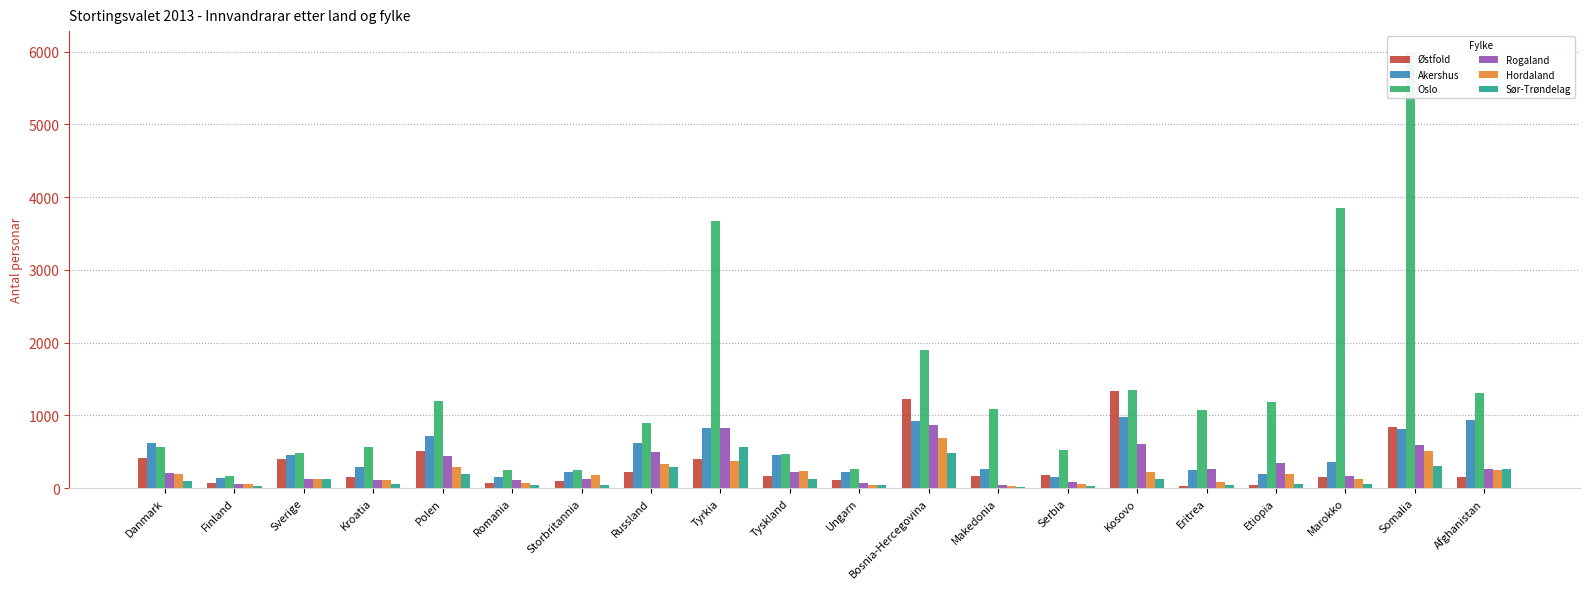

Which series changed the most between Finland and Russland?

Oslo